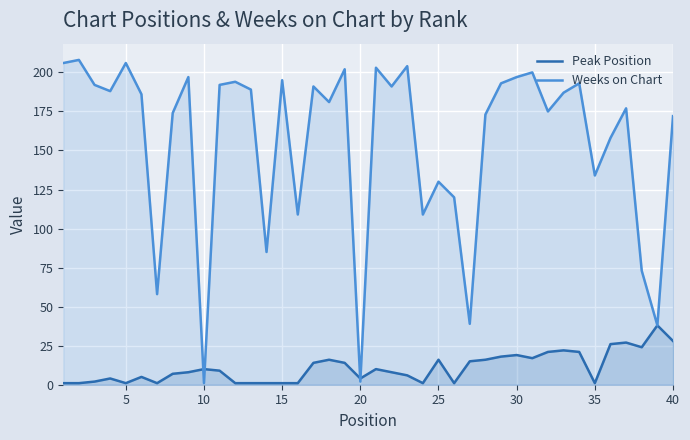

List the series in order of their peak value, highest first.

Weeks on Chart, Peak Position